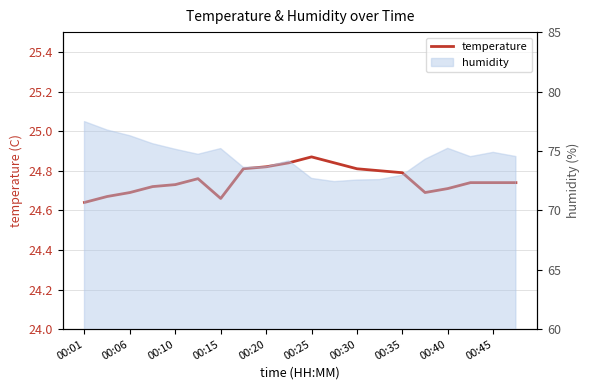

How many interior local peaks (higher than both neighbors) does the data have?

2